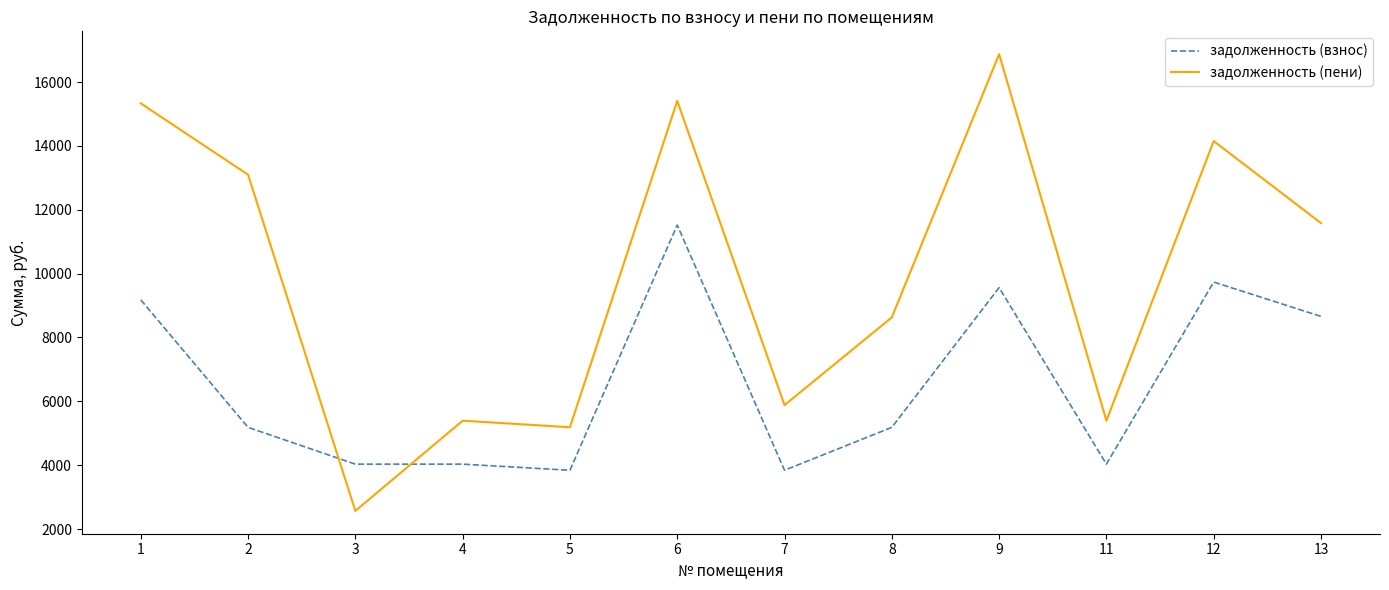

What are all the series names shown in the legend?

задолженность (взнос), задолженность (пени)